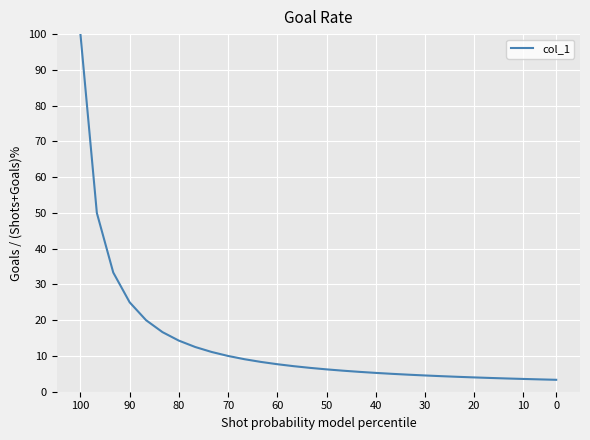

What is the smallest value displayed?

3.3